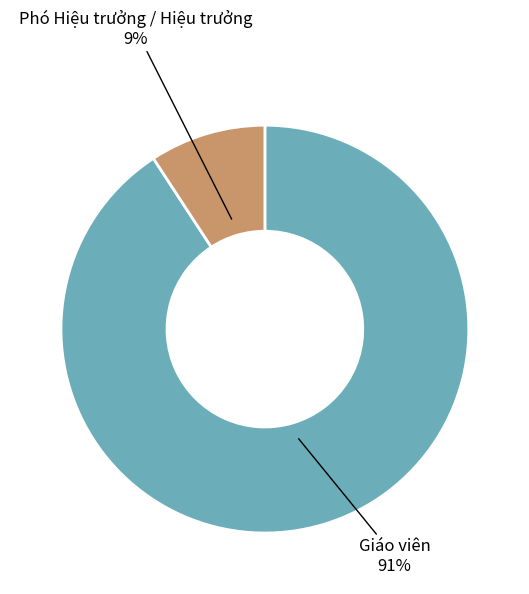

Do Phó Hiệu trưởng / Hiệu trưởng and Giáo viên together represent more than half of the pie?

Yes